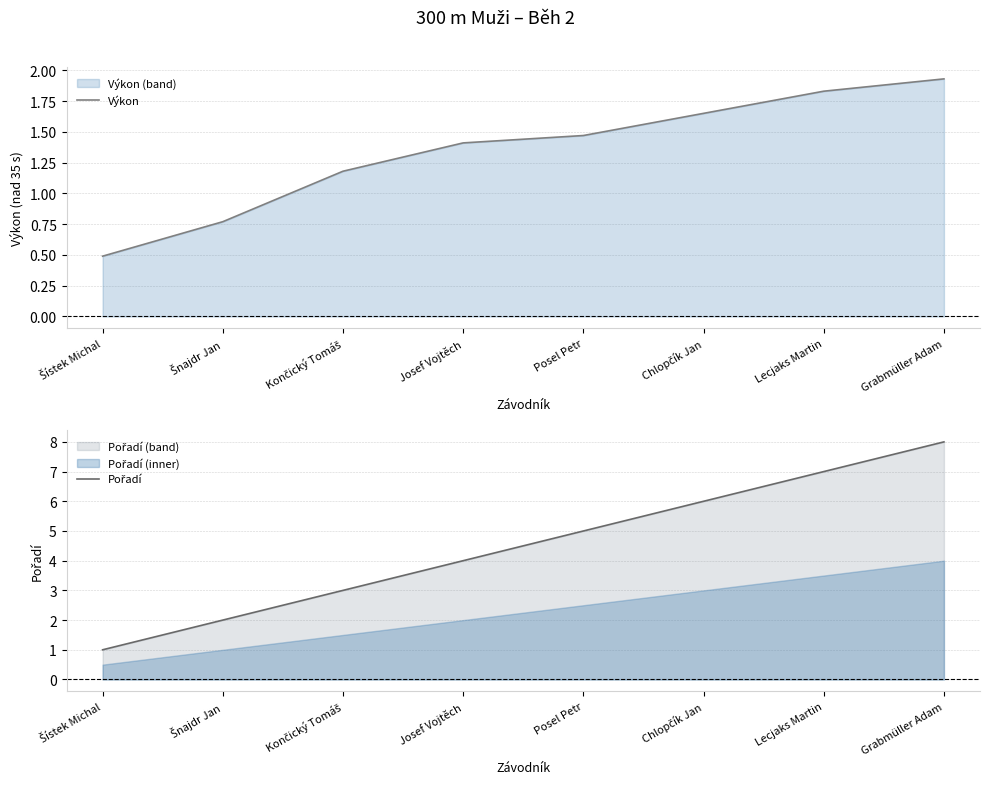

How many lines are shown in the chart?

2